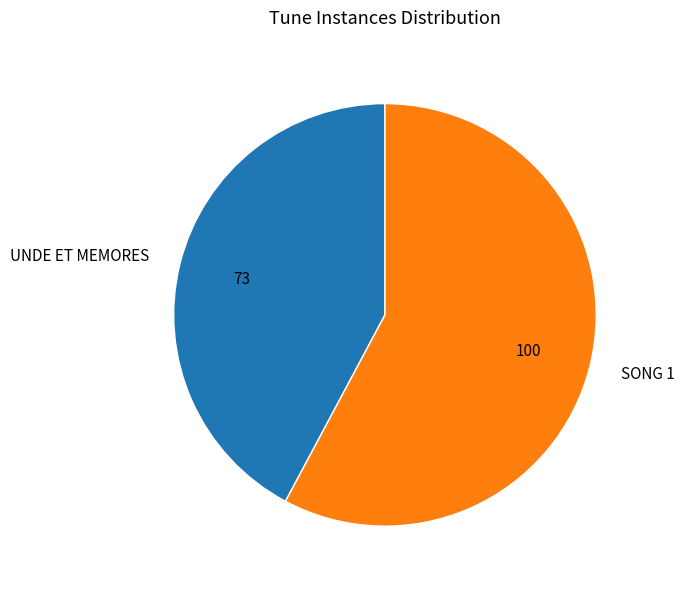

Between UNDE ET MEMORES and SONG 1, which is larger?

SONG 1